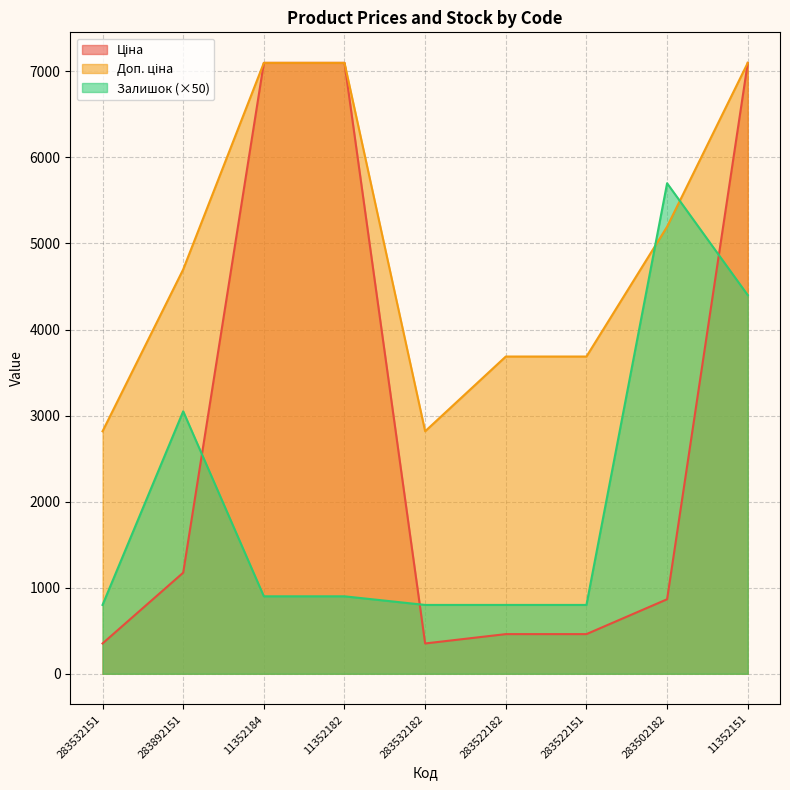

Reading right to left, list all the values displayed in this chart.

Ціна: 11352151=7098.8	283502182=865.9	283522151=460.8	283522182=460.8	283532182=352.2	11352182=7098.8	11352184=7098.8	283892151=1174.7	283532151=352.2
Доп. ціна: 11352151=7098.8	283502182=5195.4	283522151=3686.5	283522182=3686.5	283532182=2818.0	11352182=7098.8	11352184=7098.8	283892151=4698.8	283532151=2818.0
Залишок: 11352151=4400.0	283502182=5700.0	283522151=800.0	283522182=800.0	283532182=800.0	11352182=900.0	11352184=900.0	283892151=3050.0	283532151=800.0